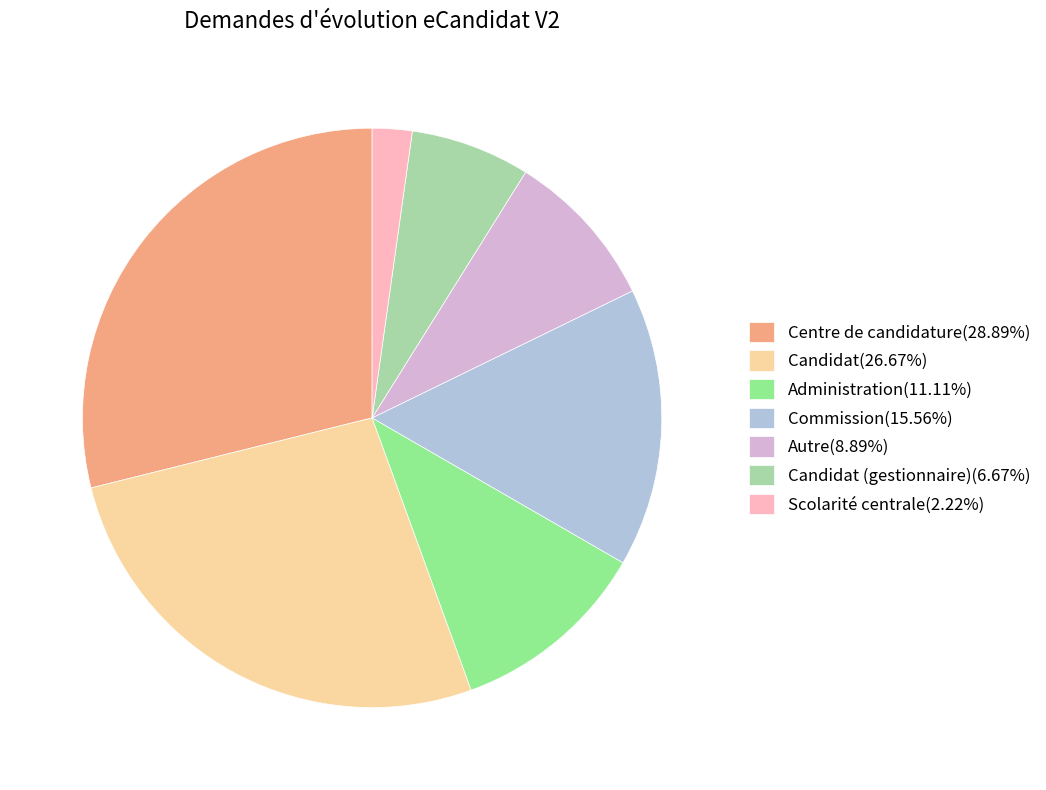

Is there any slice that represents more than half of the pie?

No